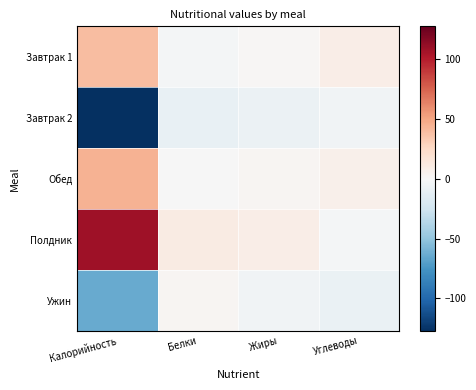

Reading right to left, what are all the values shown in this chart?

Завтрак 1: Углеводы=8.8	Жиры=1.6	Белки=-2.5	Калорийность=39.2
Завтрак 2: Углеводы=-4.7	Жиры=-7.8	Белки=-9.5	Калорийность=-127.3
Обед: Углеводы=6.7	Жиры=2.2	Белки=-0.5	Калорийность=44.6
Полдник: Углеводы=-2.1	Жиры=8.3	Белки=10.4	Калорийность=107.7
Ужин: Углеводы=-8.6	Жиры=-4.3	Белки=2.2	Калорийность=-64.2